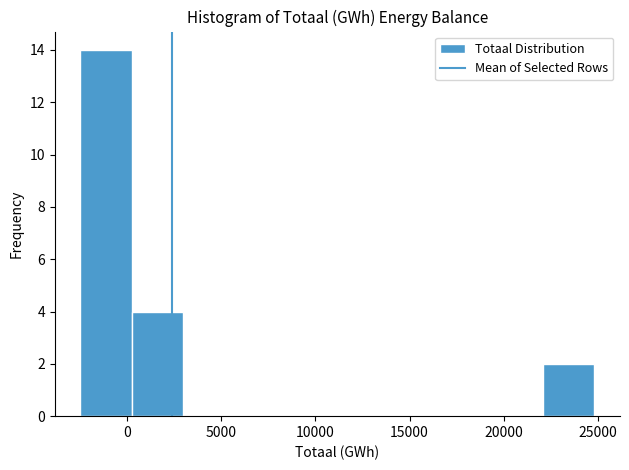

Which range on the x-axis has the tallest bar?

-2500 to 500